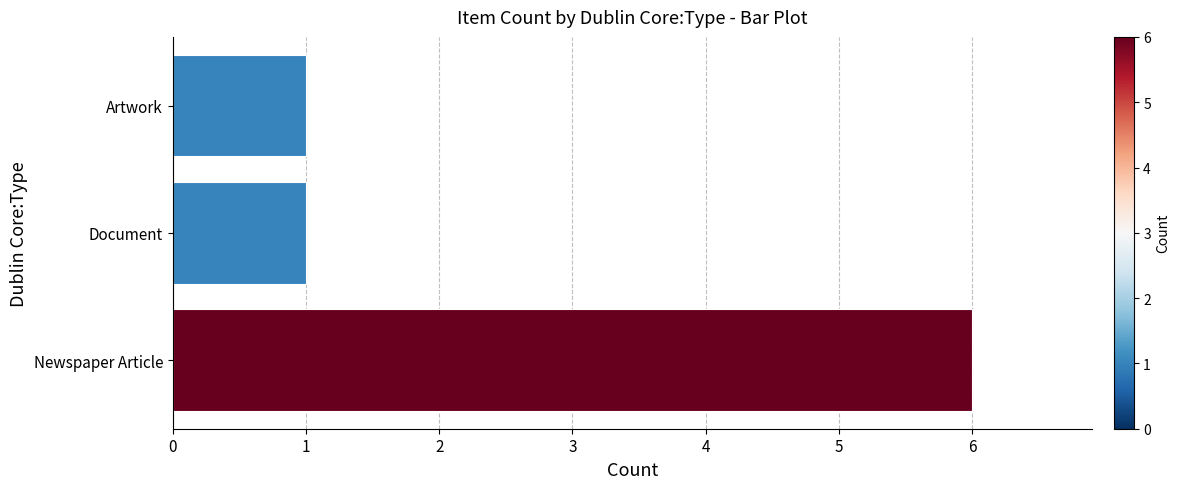

What is the change in value from Newspaper Article to Document?

-5